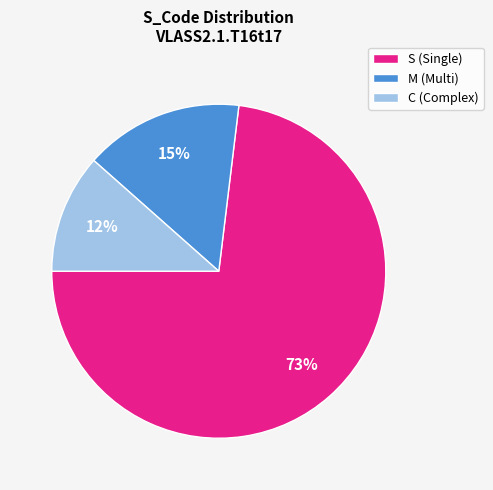

To the nearest percent, what portion does C represent?

12%